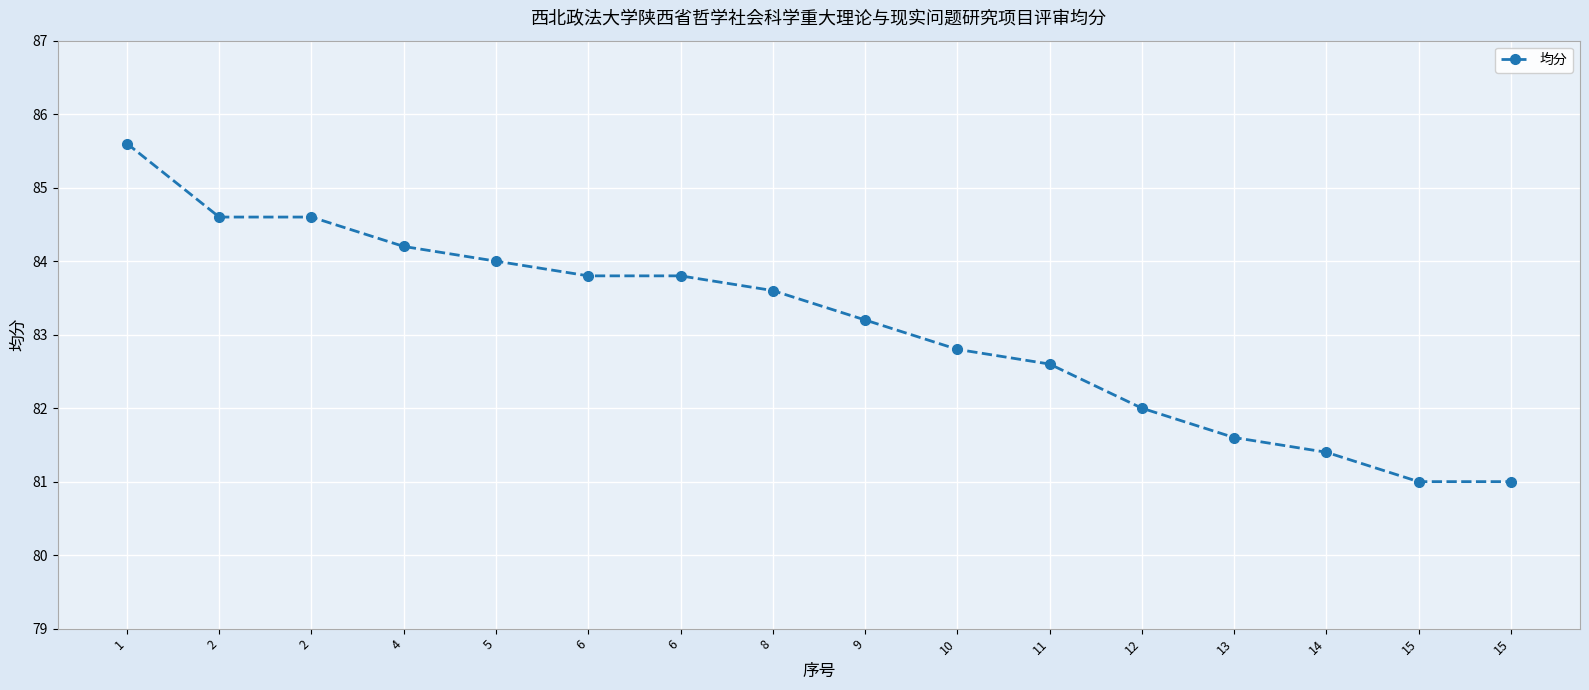

How many values exceed 83?

9